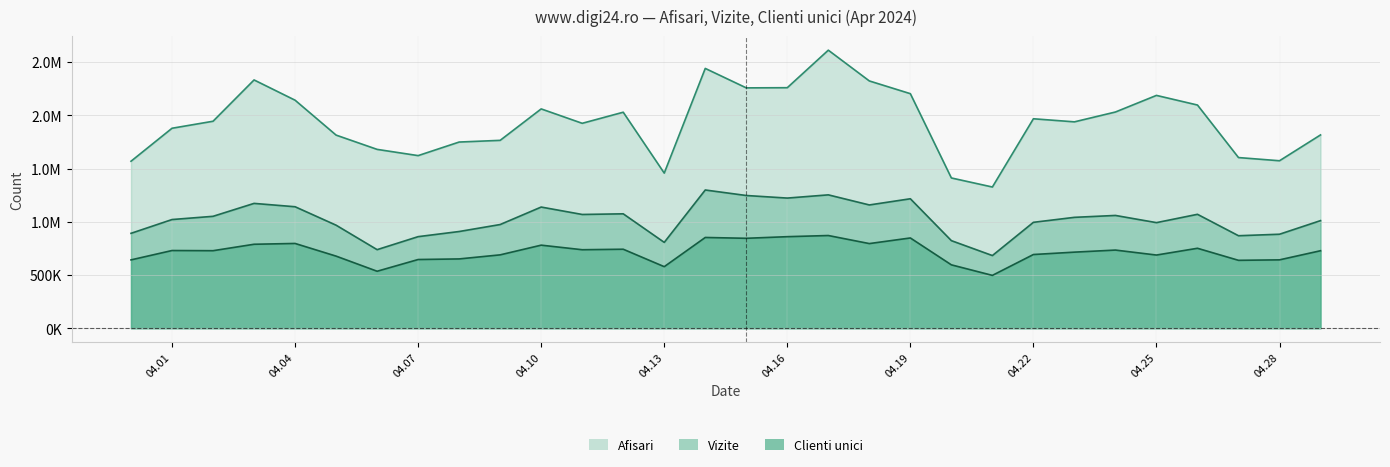

True or false: Vizite and Afisari cross at least once.

False